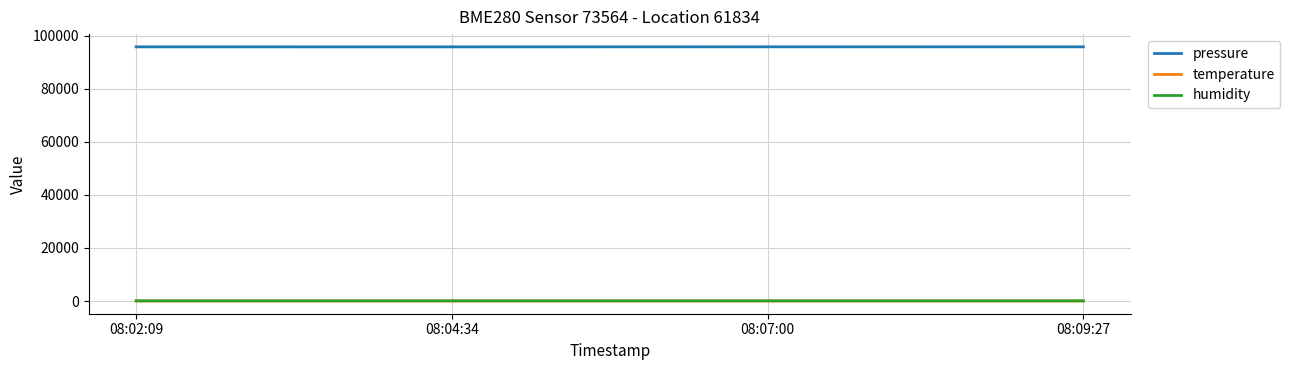

What is the greatest value displayed?

95852.1